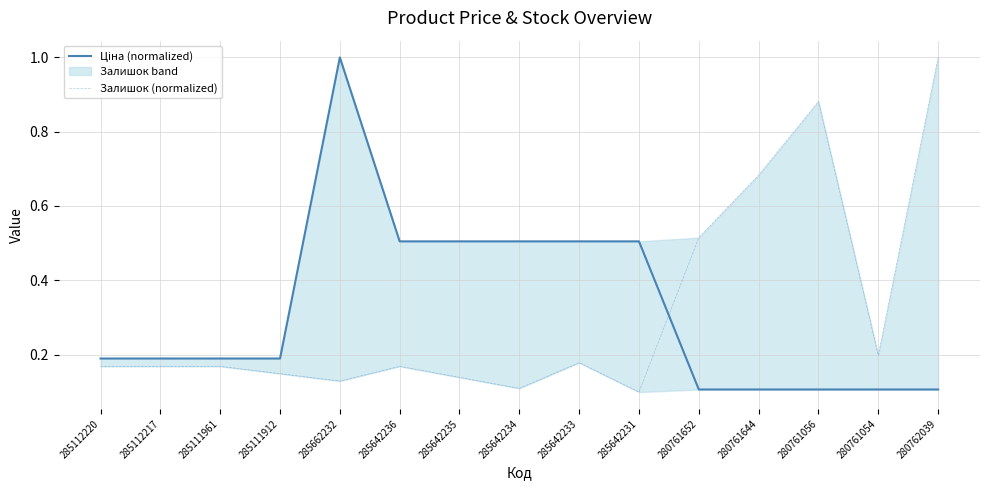

Between 285642236 and 280761644, which series saw the biggest shift?

Залишок (normalized)